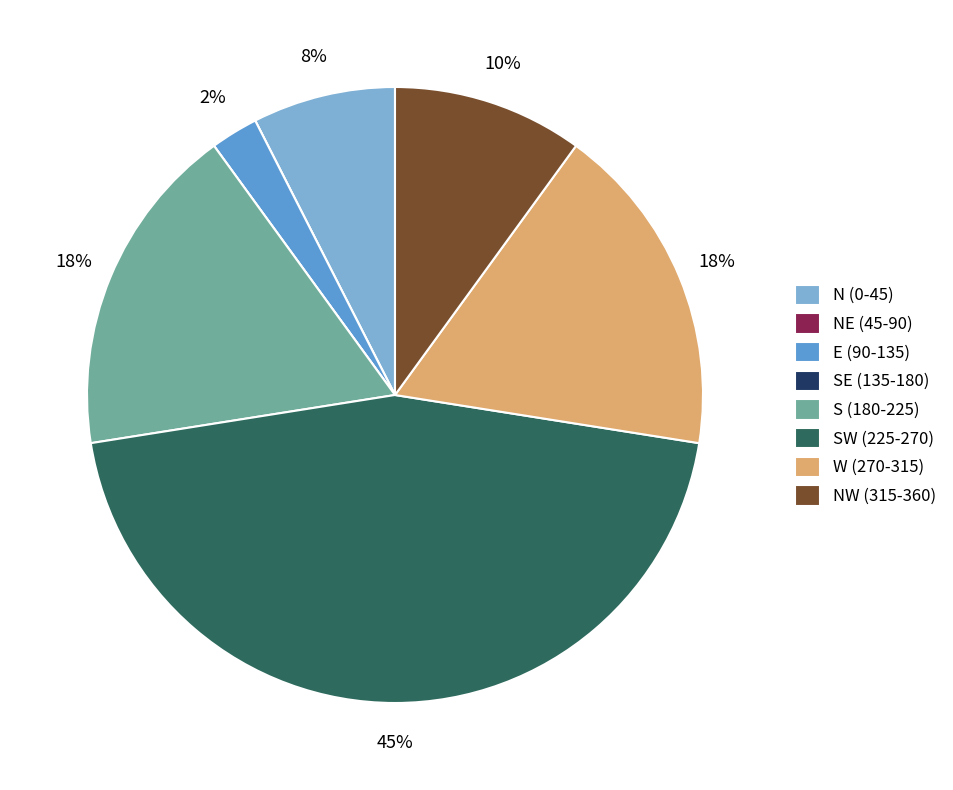

To the nearest percent, what portion does S (180-225) represent?

17%